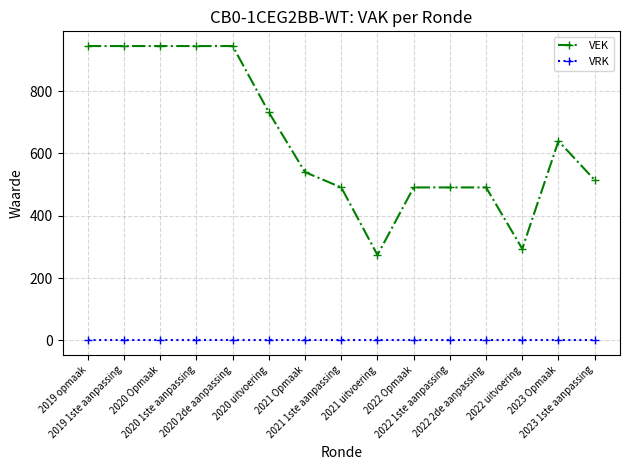

What is the sum of the VEK values at 2021 uitvoering and 2021 Opmaak?

814